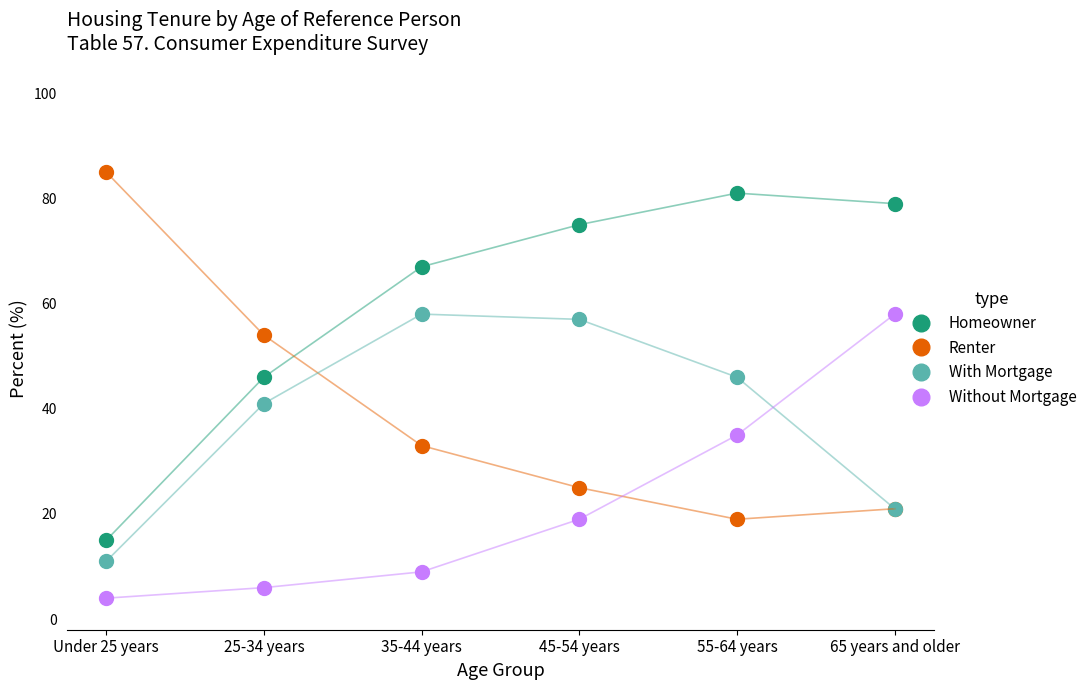

True or false: Homeowner has a value of 81 at 55-64 years.

True